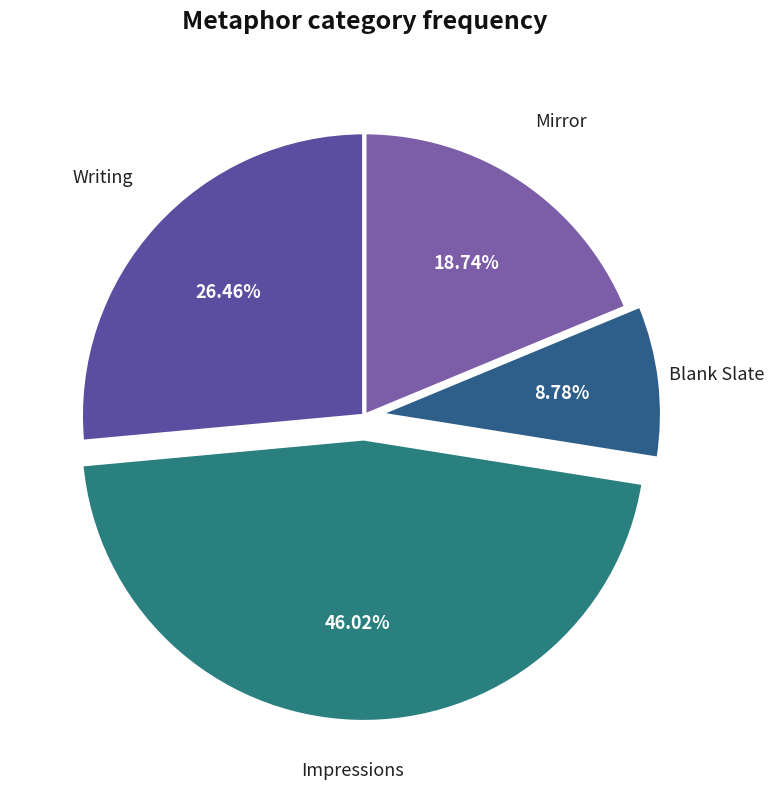

Which has a higher value, Mirror or Writing?

Writing